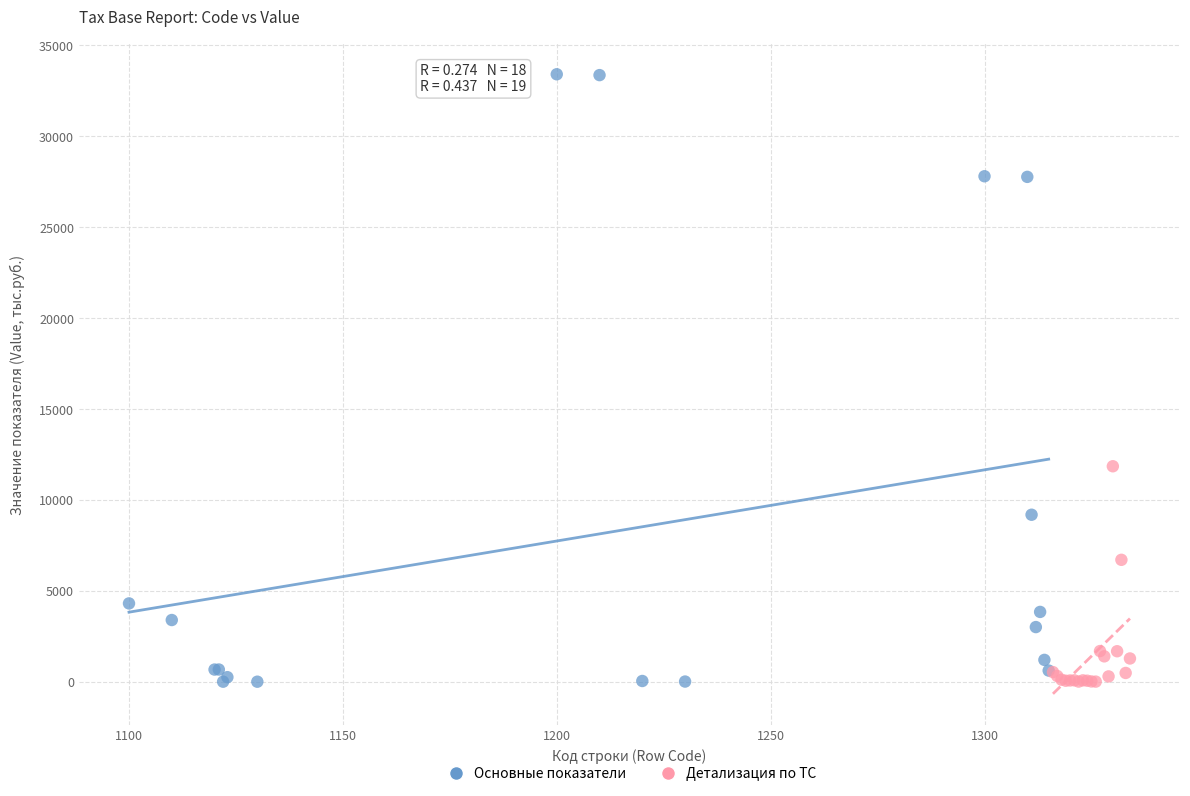

Which series has the largest Y range (max minus min)?

Основные показатели